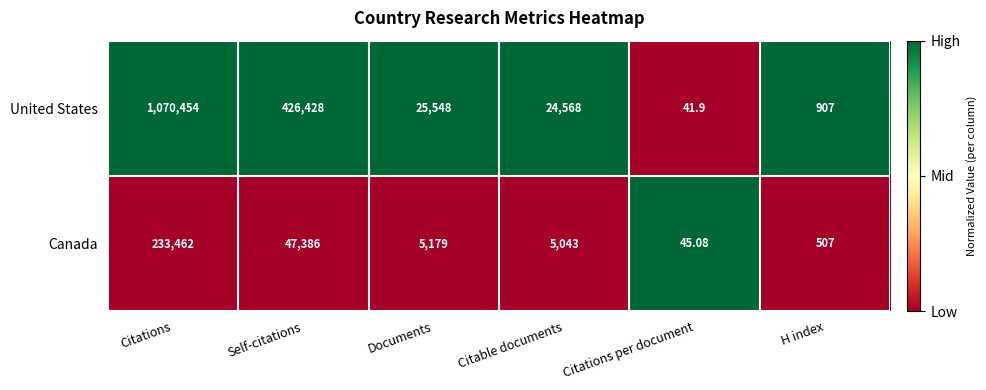

Where is Canada nearest to the value 116753?

Self-citations